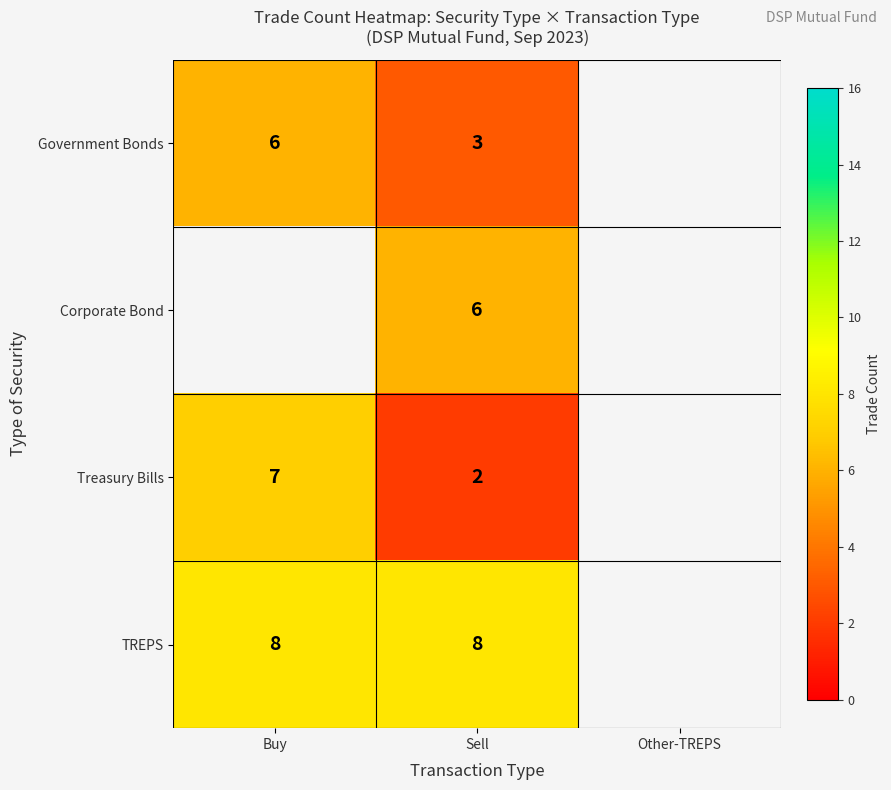

How many distinct data groups are displayed?

4